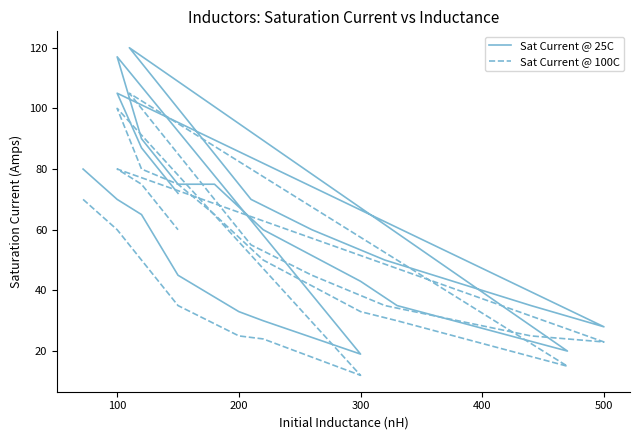

What are all the series names shown in the legend?

Sat Current @ 25C, Sat Current @ 100C